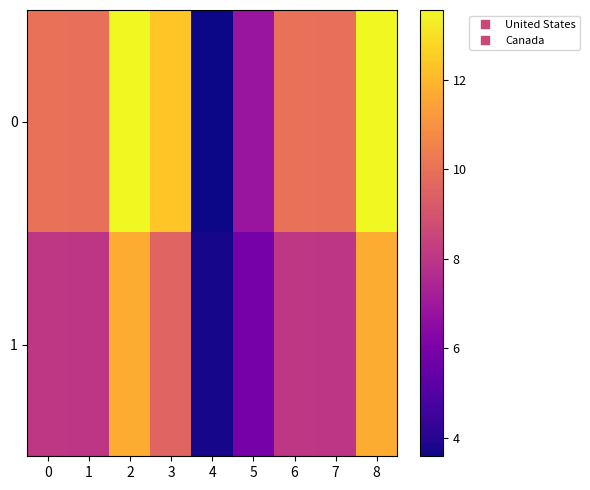

At which category is the sum across all series the highest?

2